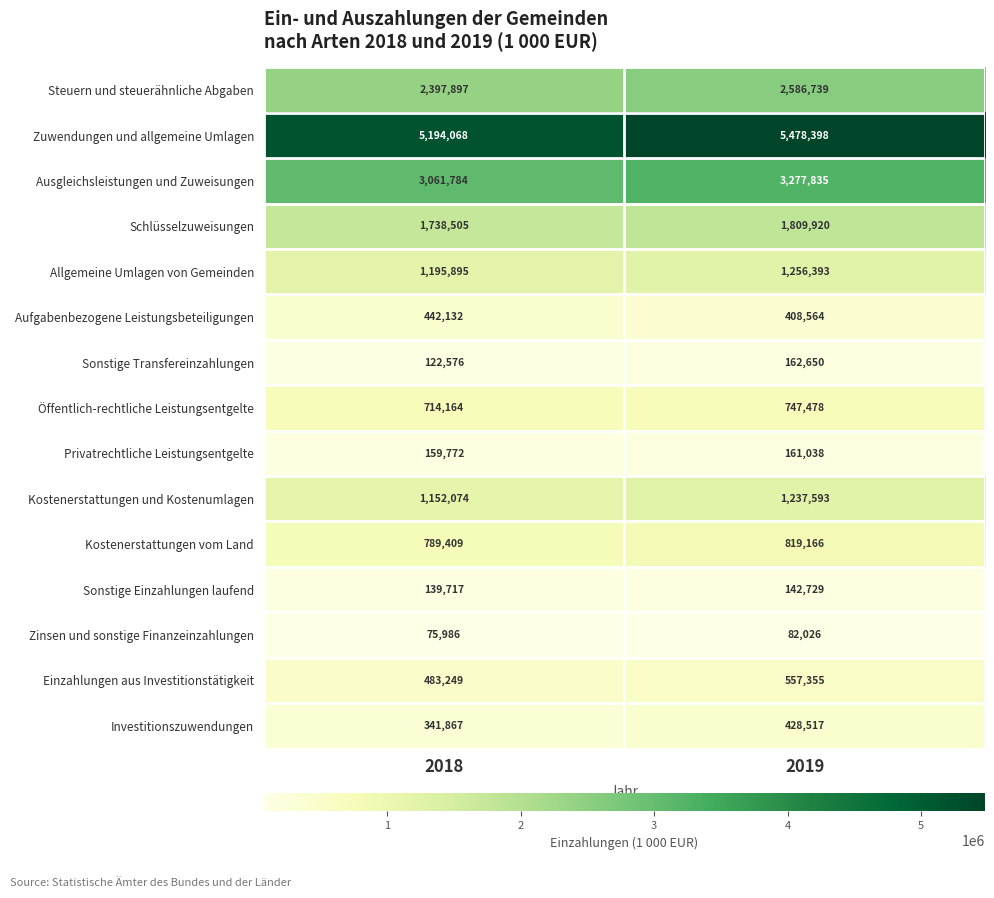

Which series has the largest range (max minus min)?

Zuwendungen und allgemeine Umlagen